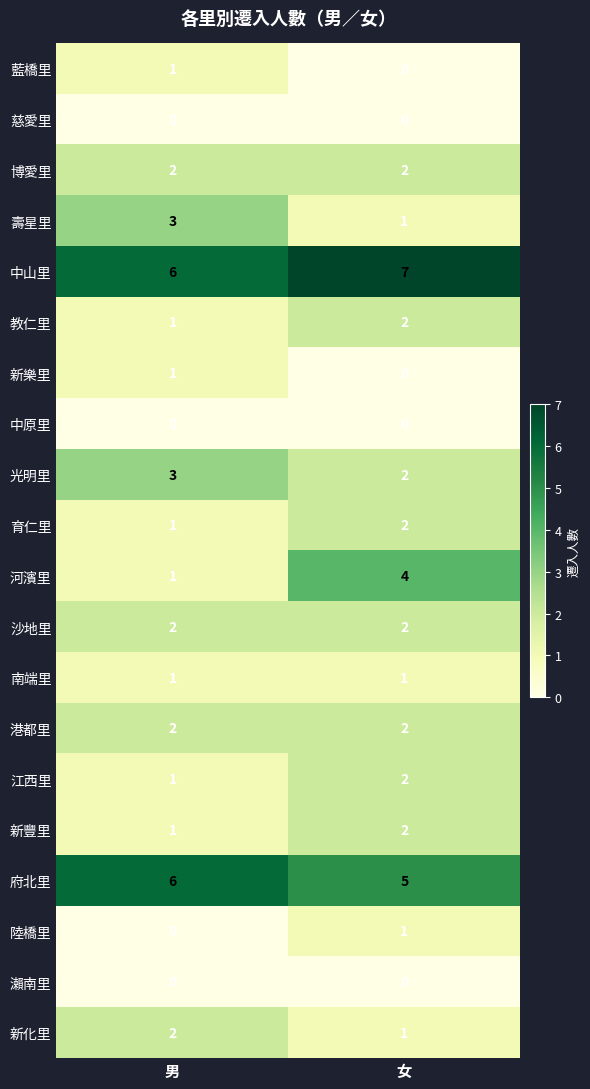

Is it true that 沙地里 equals 1 at 男?

False